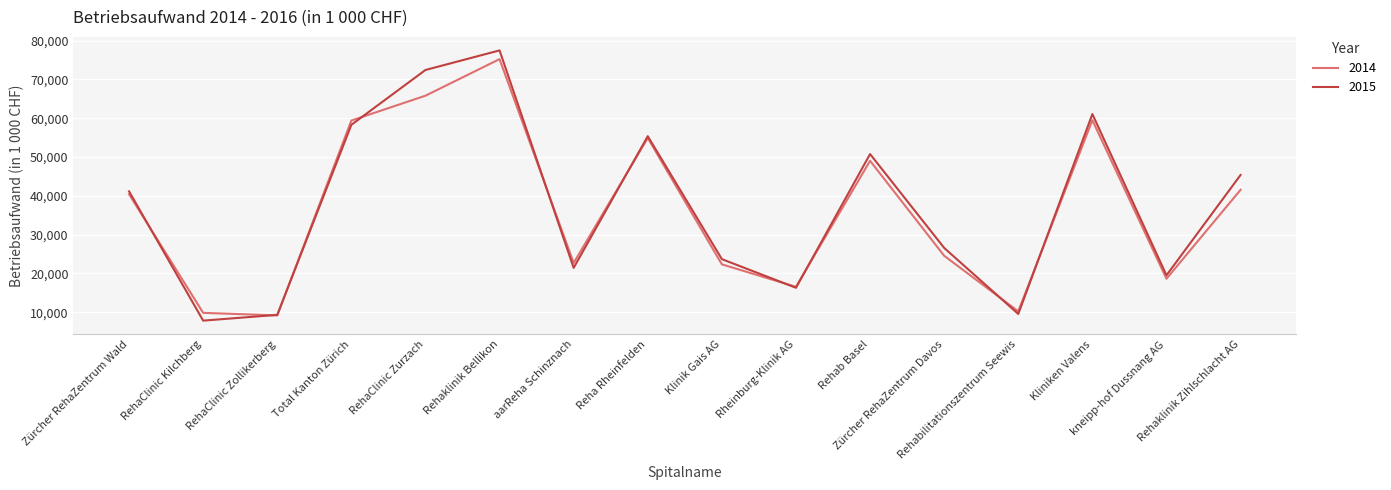

What is the lowest value of the 2015 series?

7829